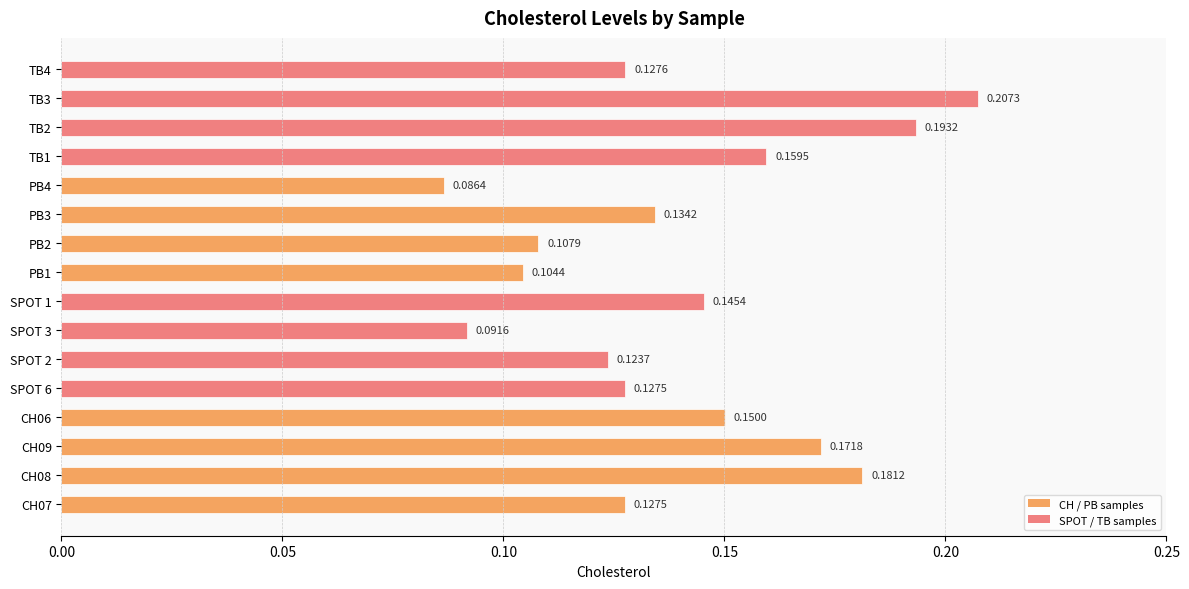

What is the sum of the values at TB1 and PB3?

0.3